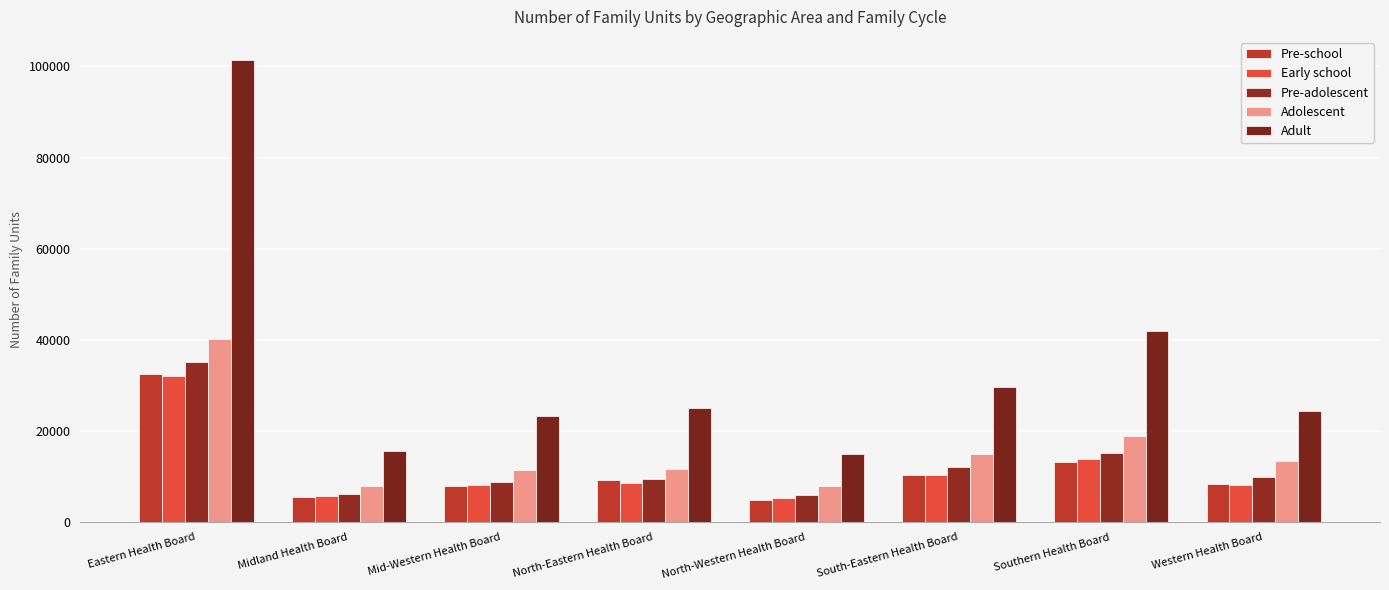

What is the maximum value shown in the chart?

101417